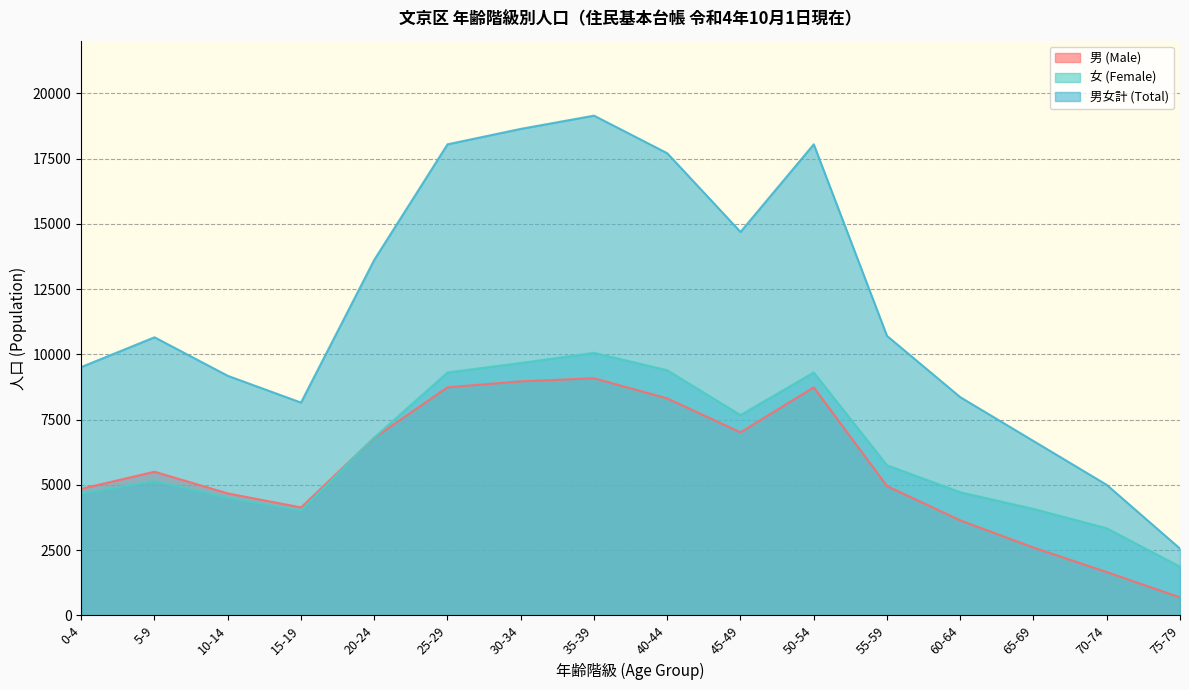

At which category is the sum across all series the highest?

35-39